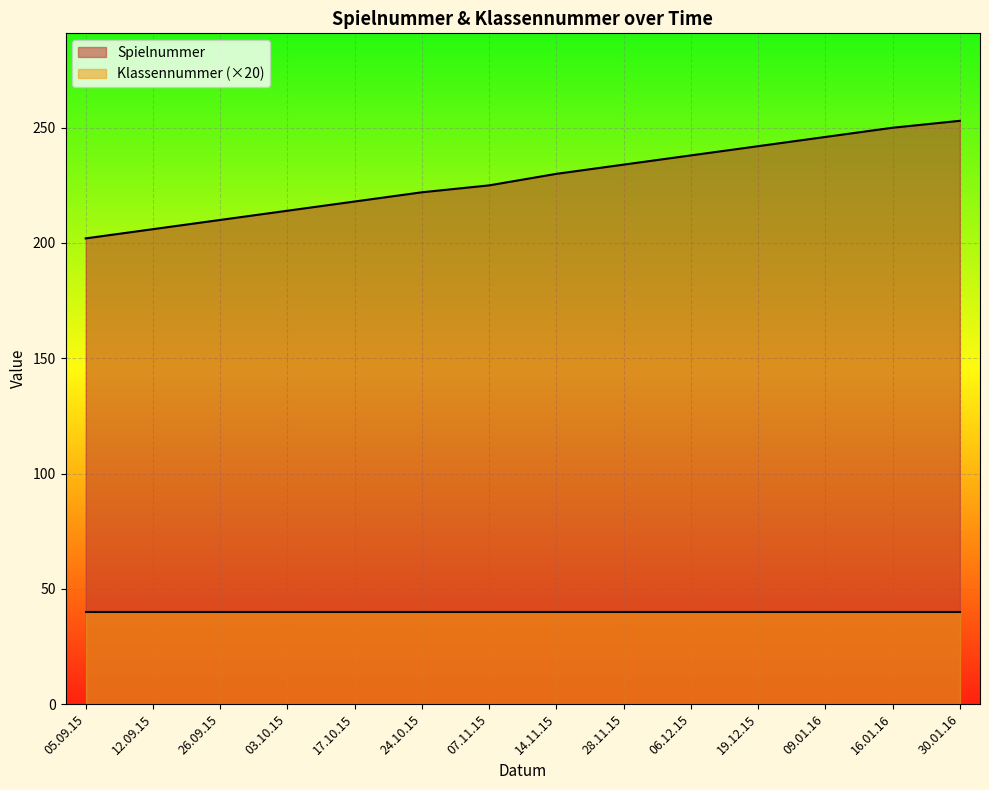

At which label does the data first exceed 230?

28.11.15